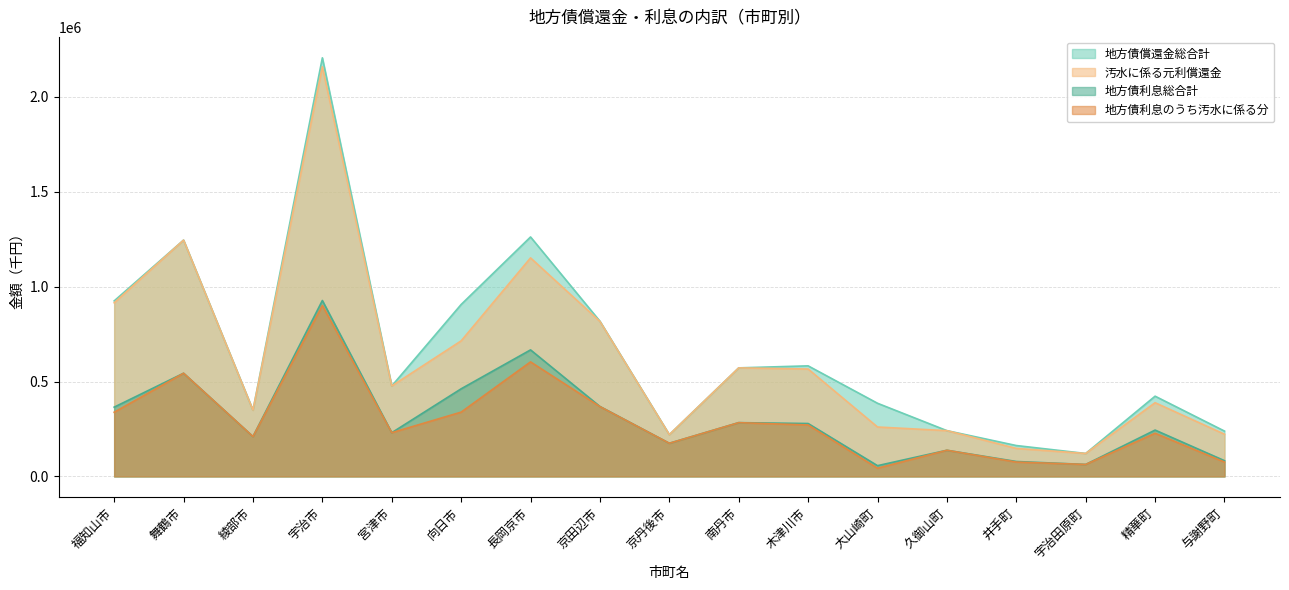

Is it true that 地方債利息総合計 equals 368592 at 京田辺市?

True